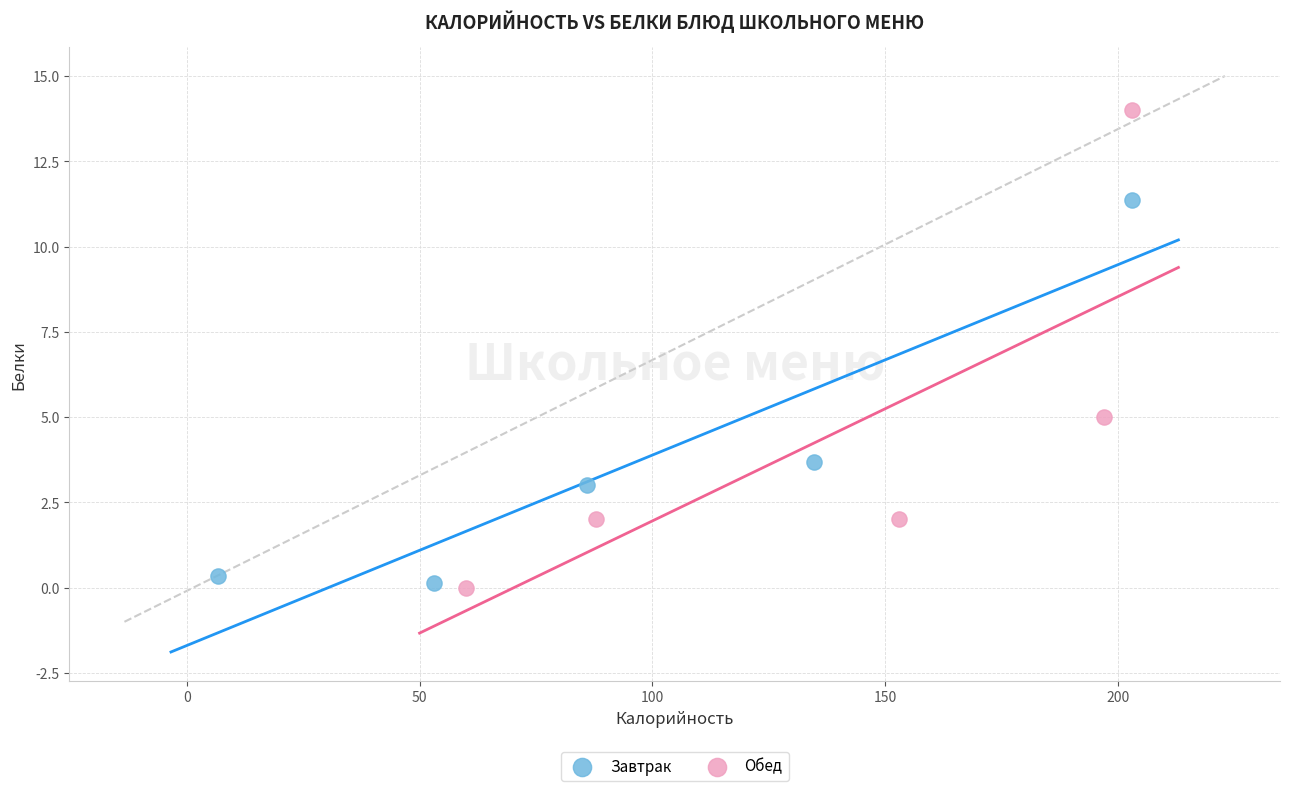

Which series reaches the maximum Y coordinate?

Обед